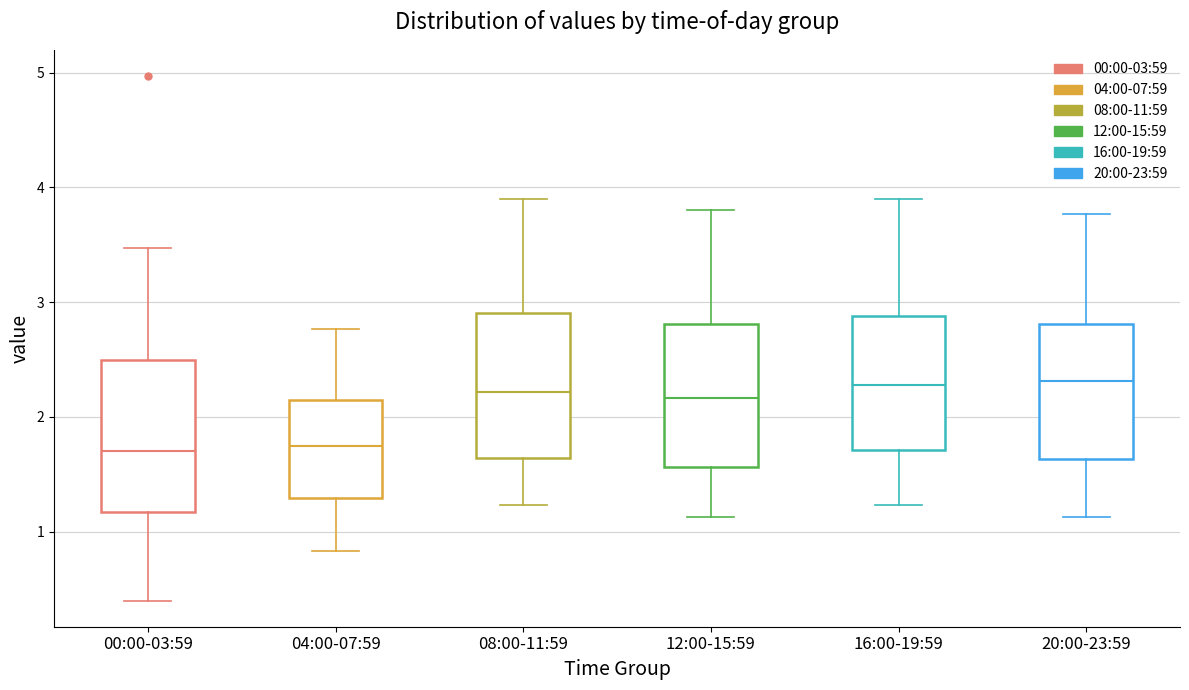

Reading left to right, transcribe this box plot: for each box, give where its median line is, the range the box spans, and where its two whiskers end, as read against the y-axis. The values are not printed on the chart, so give them approximately, as read against the axis.

00:00-03:59: median 1.7, box 1.2 to 2.5, whiskers 0.4 to 3.5
04:00-07:59: median 1.8, box 1.3 to 2.1, whiskers 0.8 to 2.8
08:00-11:59: median 2.2, box 1.6 to 2.9, whiskers 1.2 to 3.9
12:00-15:59: median 2.2, box 1.6 to 2.8, whiskers 1.1 to 3.8
16:00-19:59: median 2.3, box 1.7 to 2.9, whiskers 1.2 to 3.9
20:00-23:59: median 2.3, box 1.6 to 2.8, whiskers 1.1 to 3.8